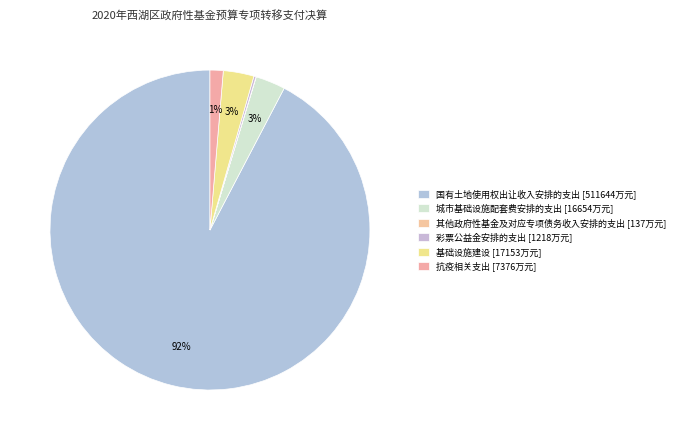

Which slice represents more than half of the pie?

国有土地使用权出让收入安排的支出